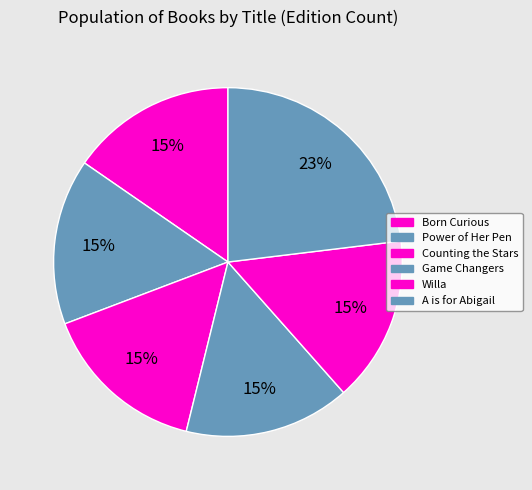

How many slices are in this pie chart?

6